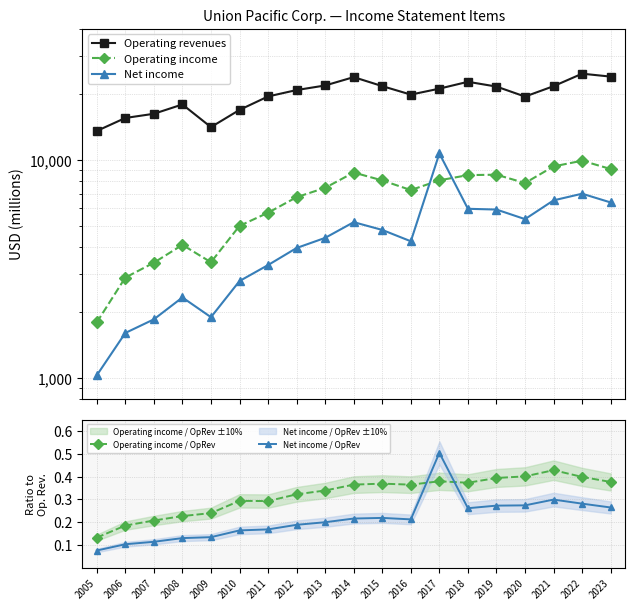

What are all the series names shown in the legend?

Operating revenues, Operating income, Net income, Operating income / OpRev, Net income / OpRev